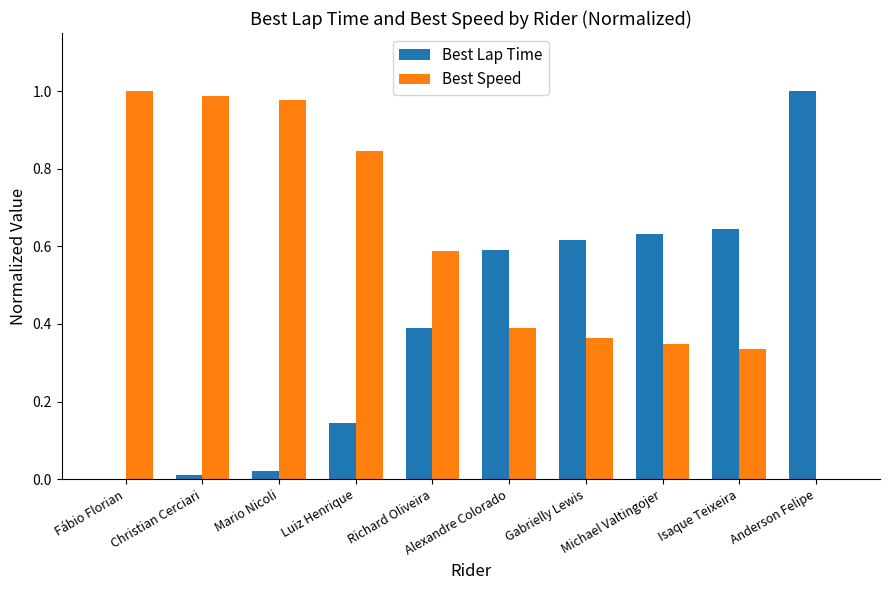

What is the sum of all Best Speed values?

5.8